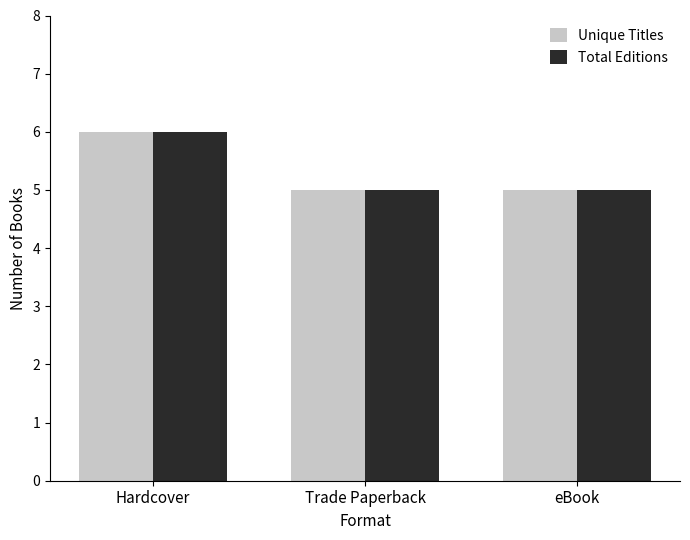

What is the average value of the Unique Titles series?

5